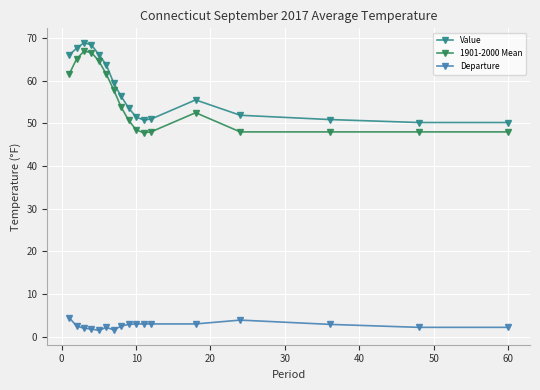

What is the greatest value displayed?

68.9